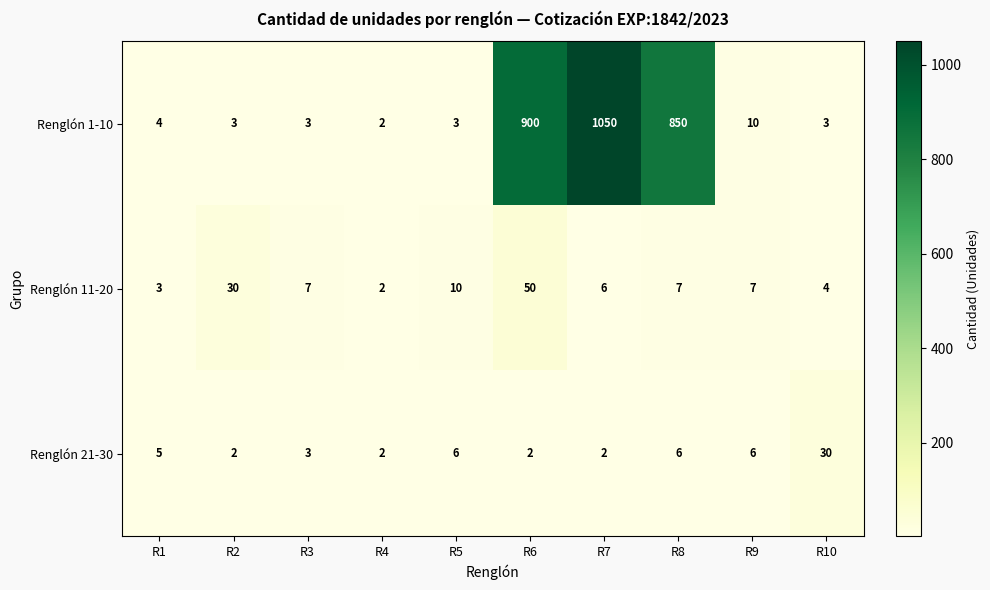

Count the number of data series in this chart.

3